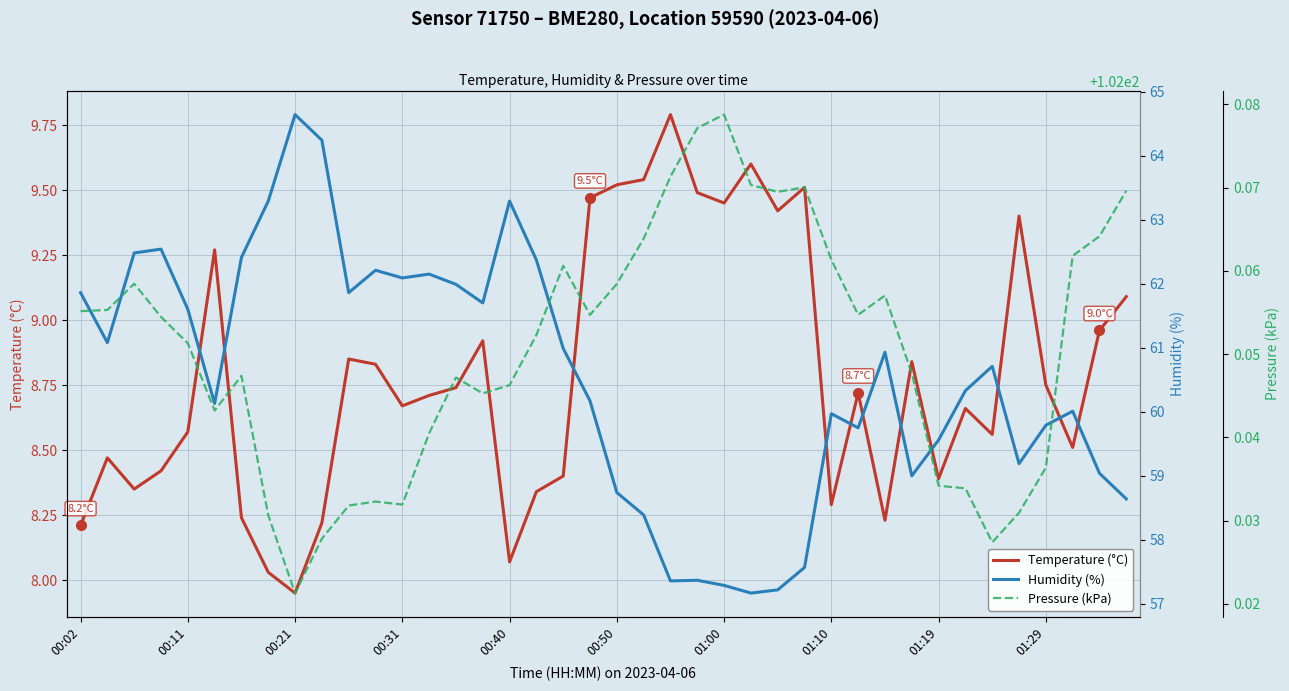

Which category has the lowest value in the Temperature (°C) series?

00:21